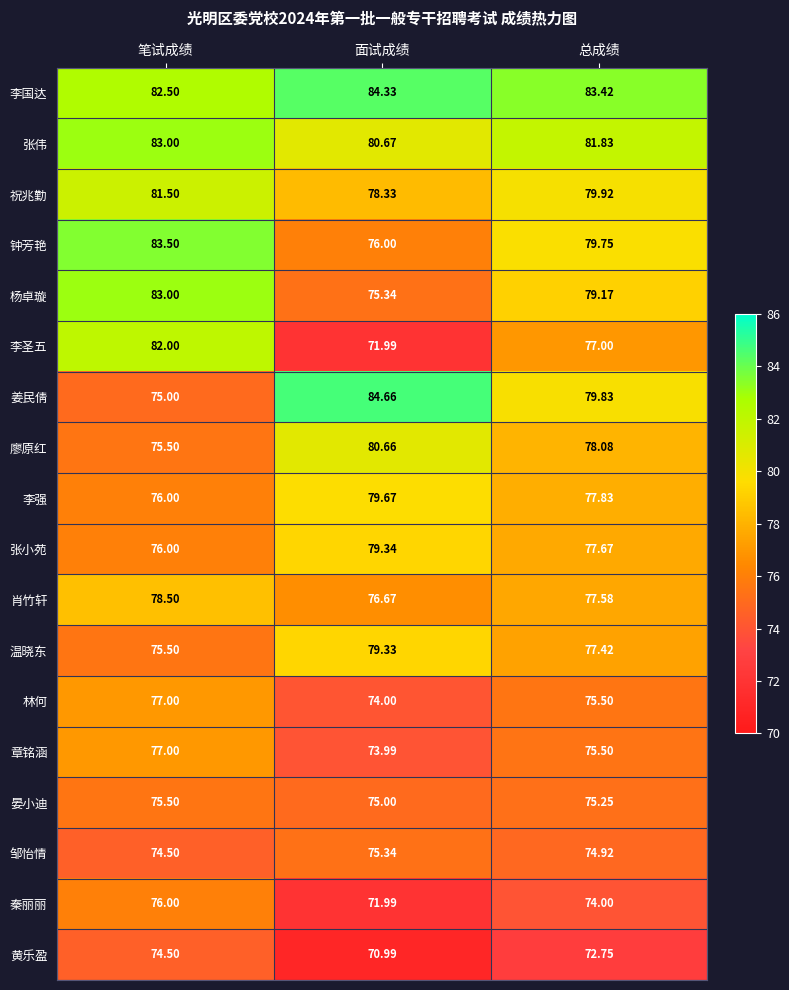

Which series has the largest range (max minus min)?

李圣五